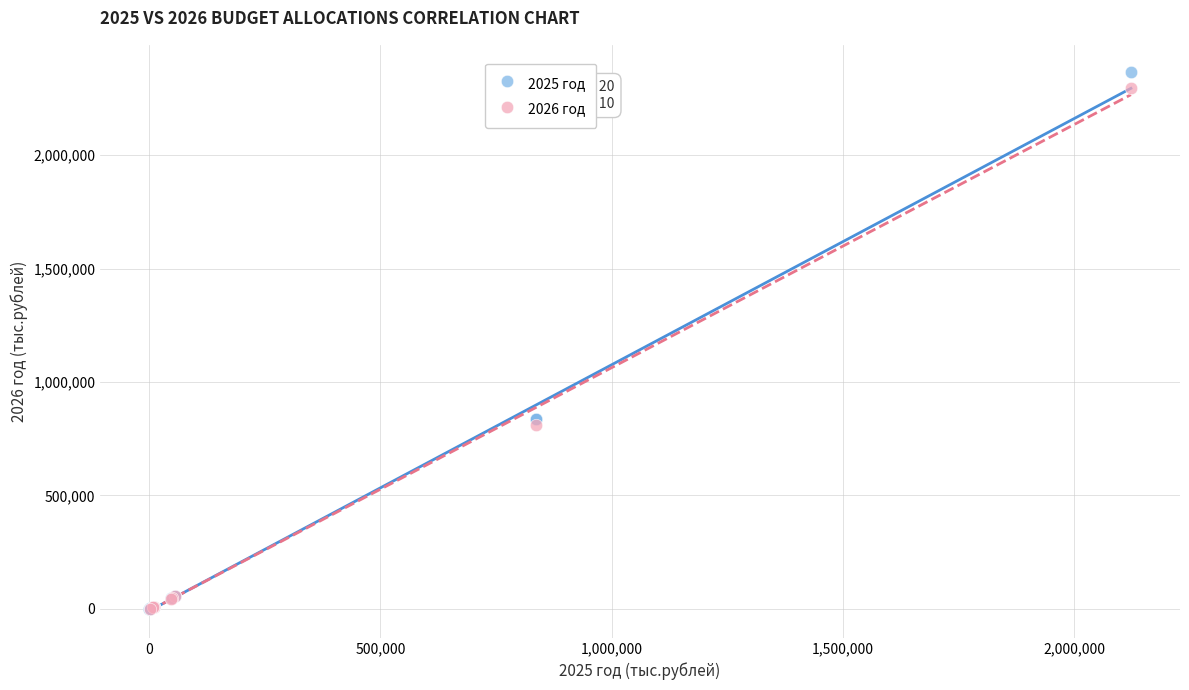

Which series has the widest spread of Y values?

2025 год